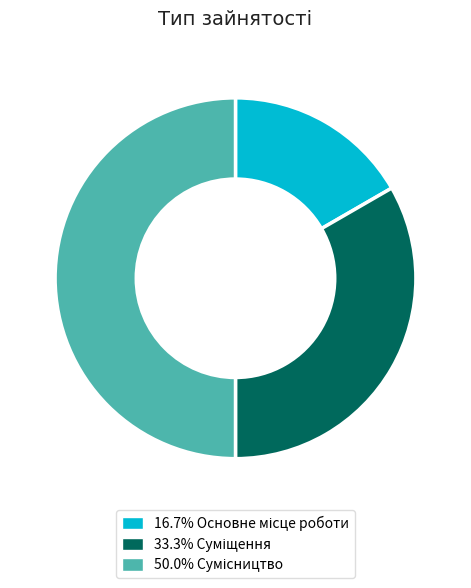

How many slices are in this pie chart?

3